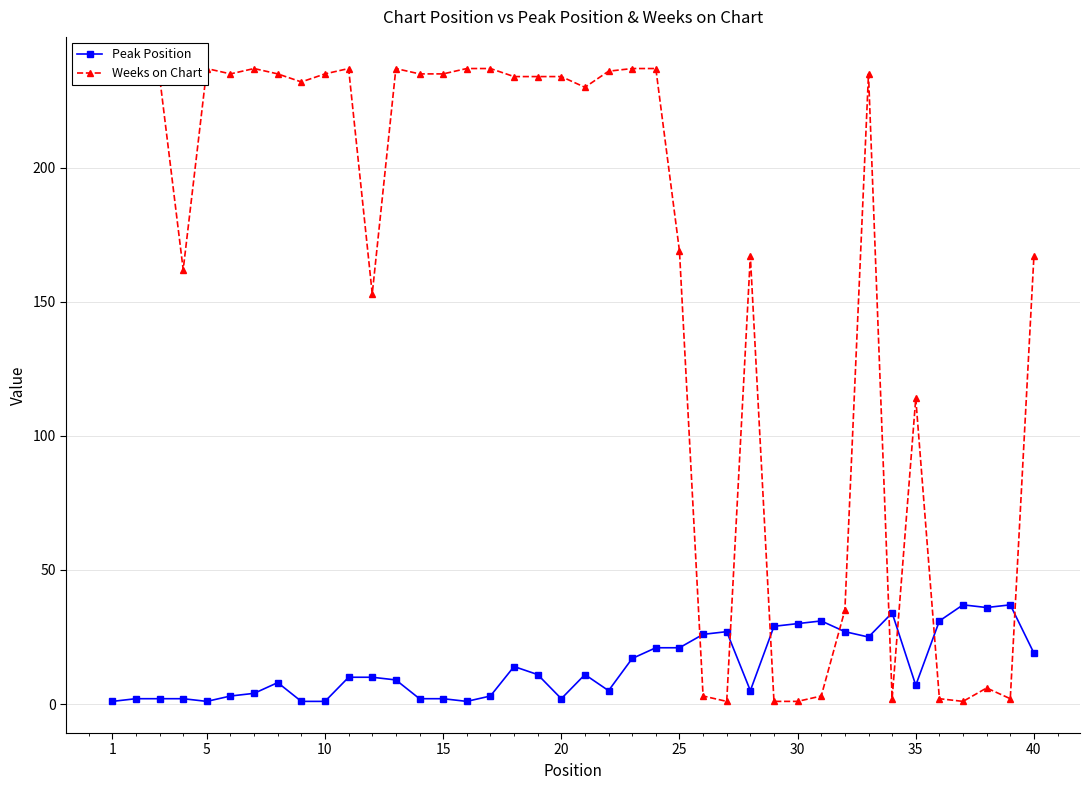

The value of Weeks on Chart at 15 is 76. True or false?

False